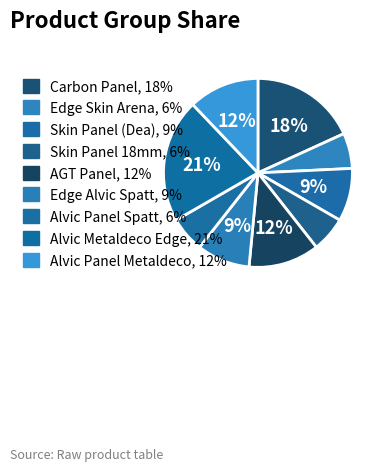

What is the smallest slice in the pie chart?

Edge Skin Arena